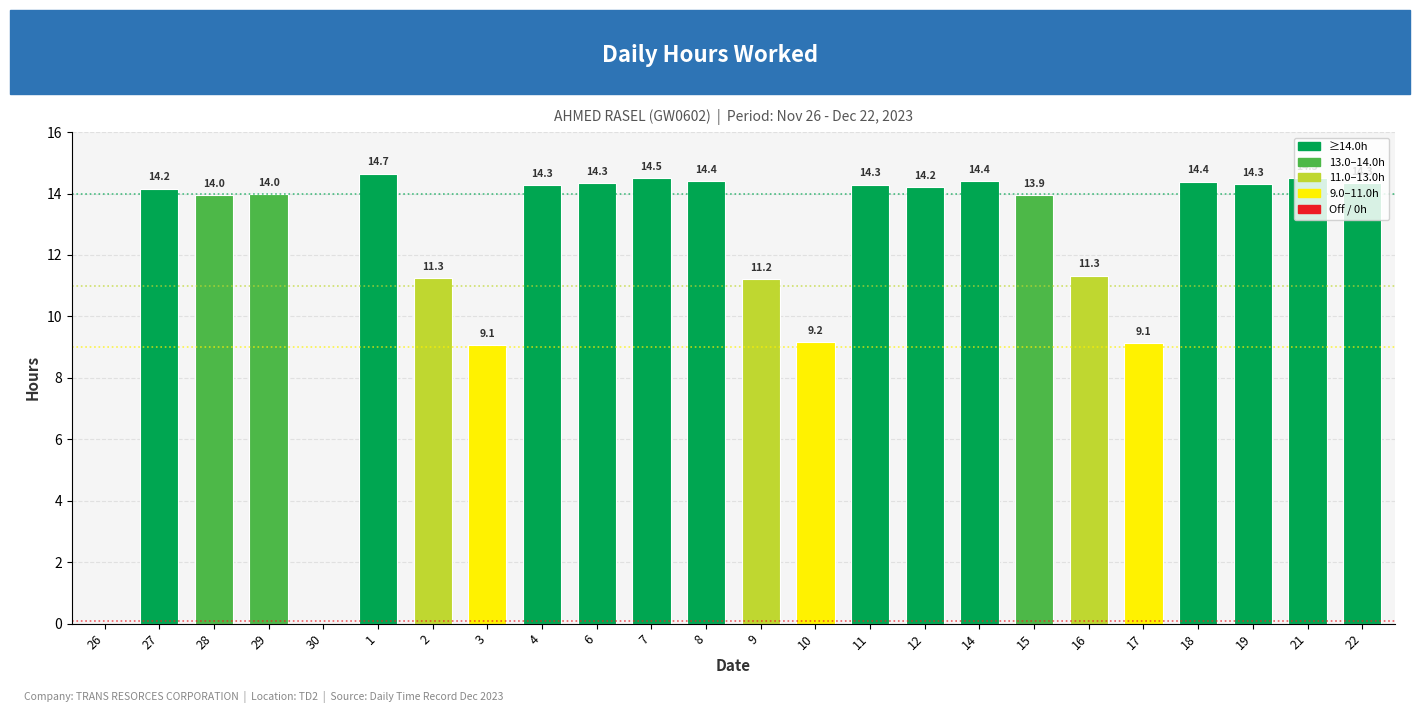

True or false: the data shows 14.5 at 21.

True